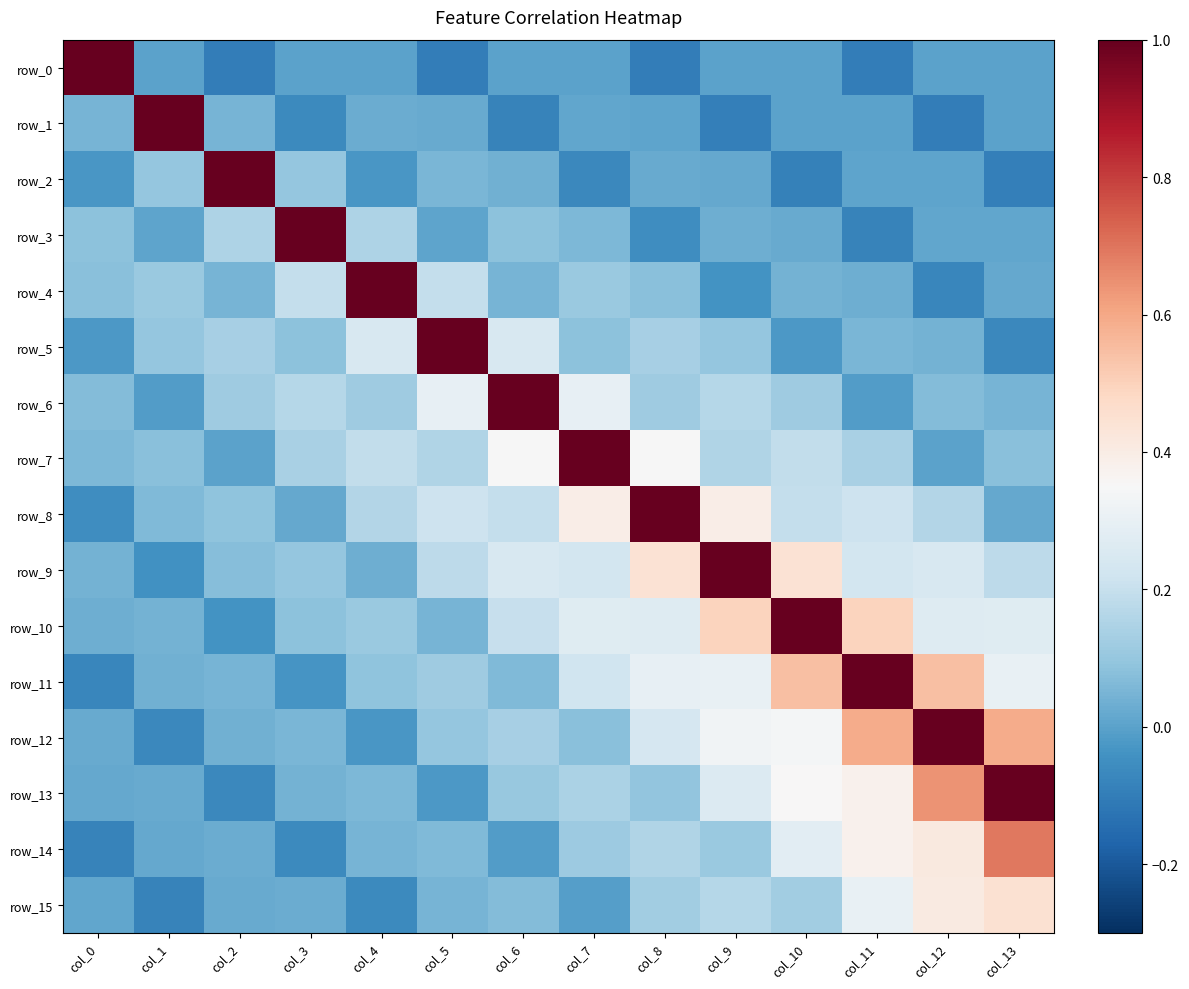

Which series has the largest total across all categories?

row_10